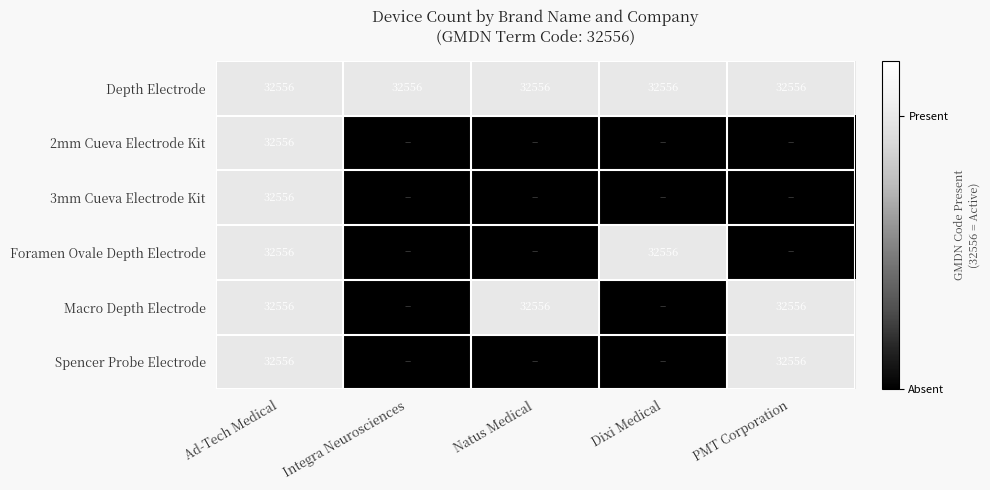

What is the total value across all series at Ad-Tech Medical?

195336